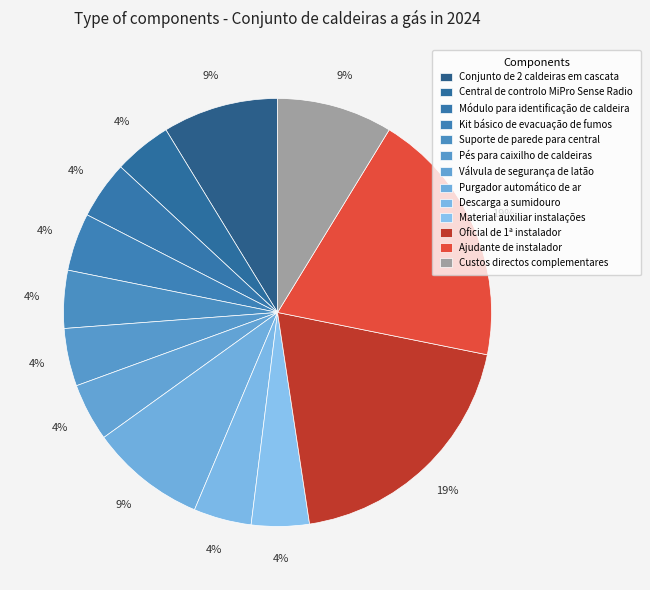

How many slices are in this pie chart?

13